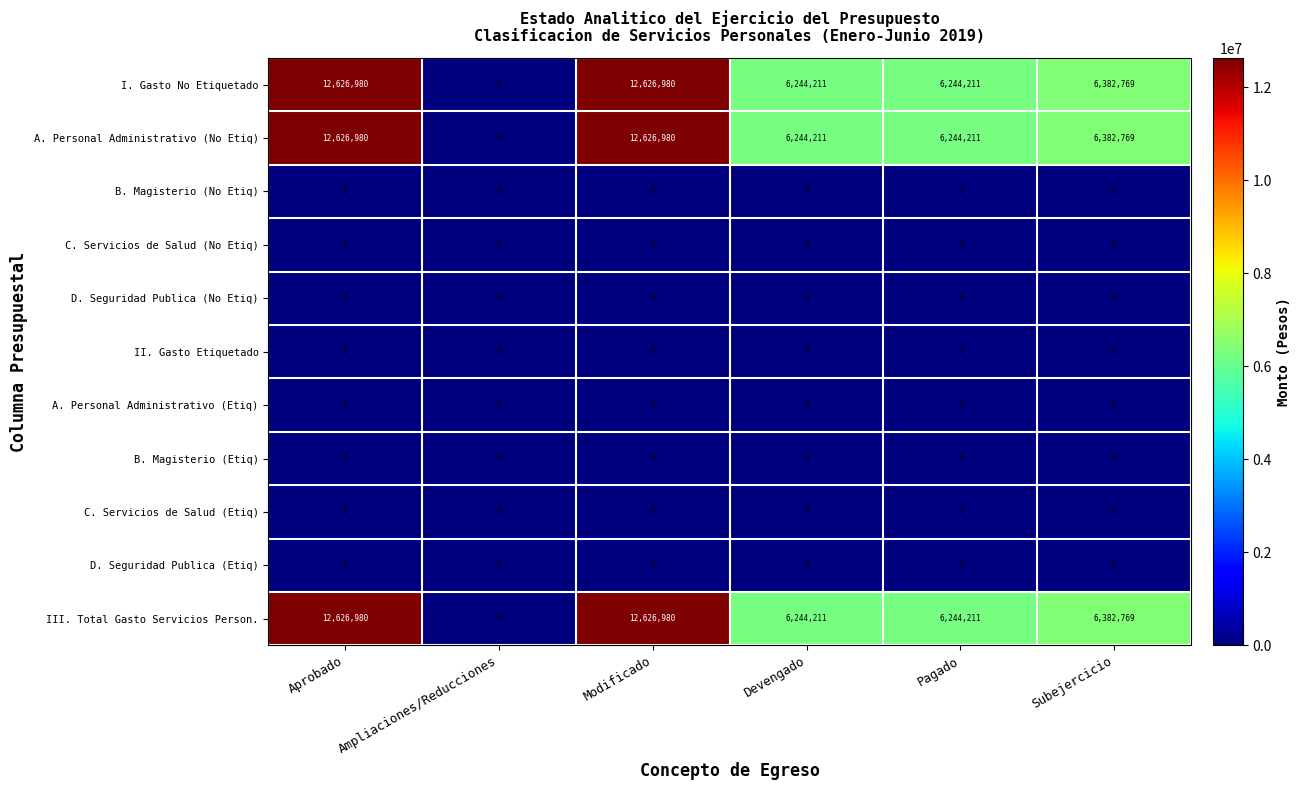

Is it true that III. Total Gasto Servicios Person. equals 6279084 at Ampliaciones/Reducciones?

False